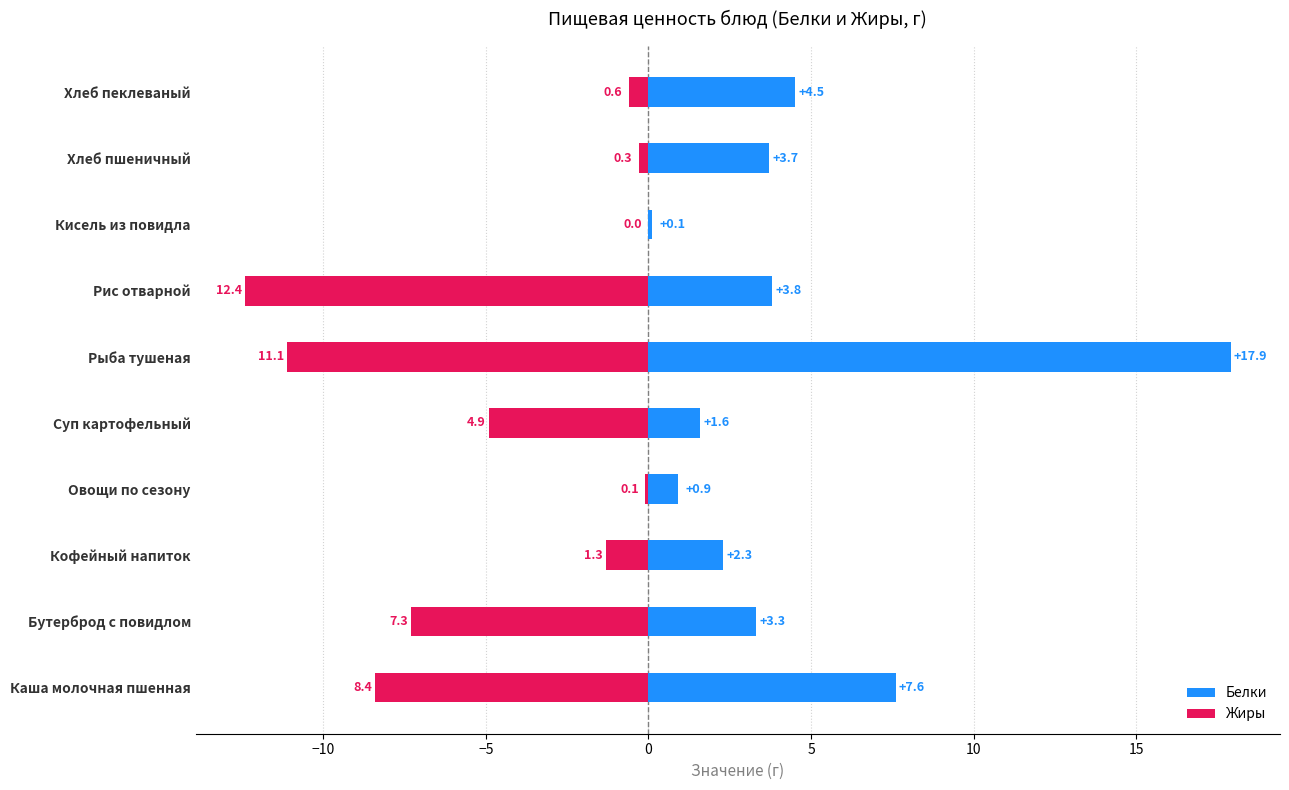

Between Кофейный напиток and Хлеб пшеничный, which series saw the biggest shift?

Белки